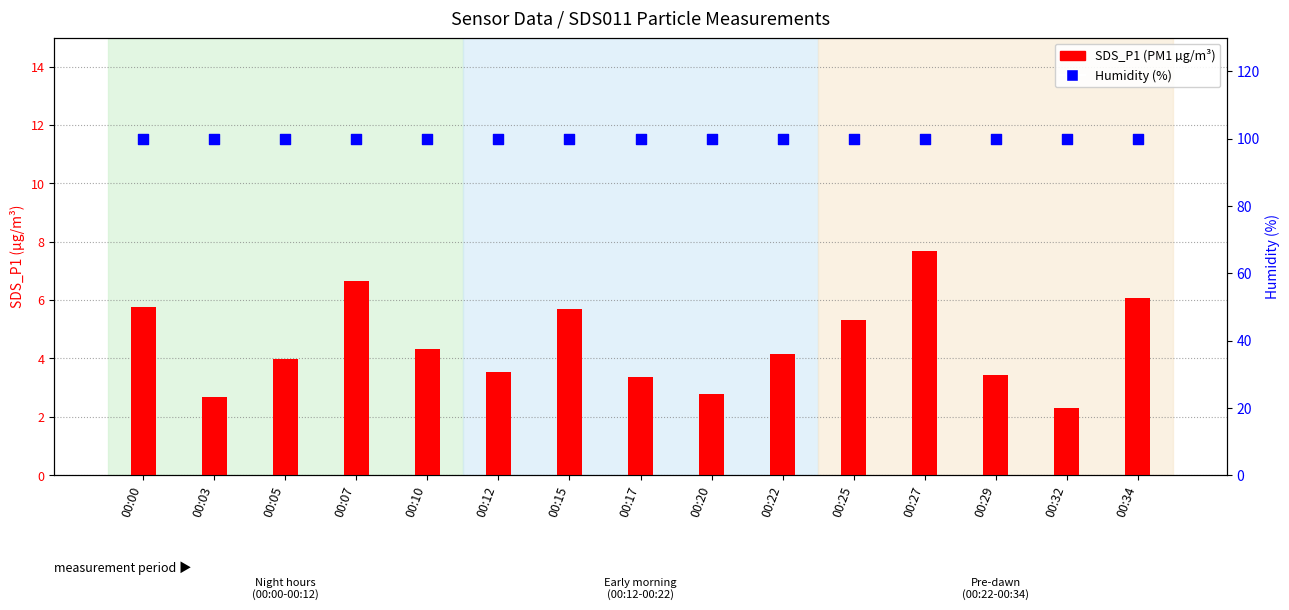

Which series contains the highest Y value?

Humidity (%)